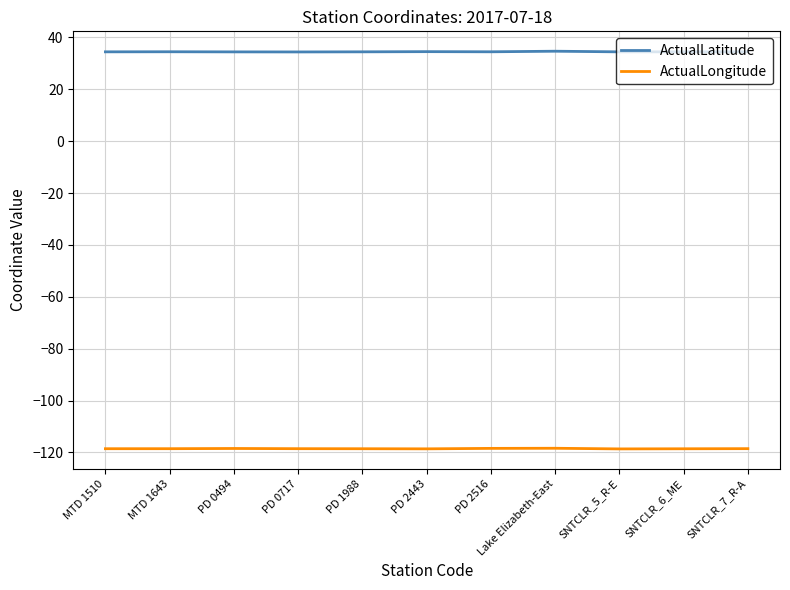

What is the minimum value shown in the chart?

-118.6